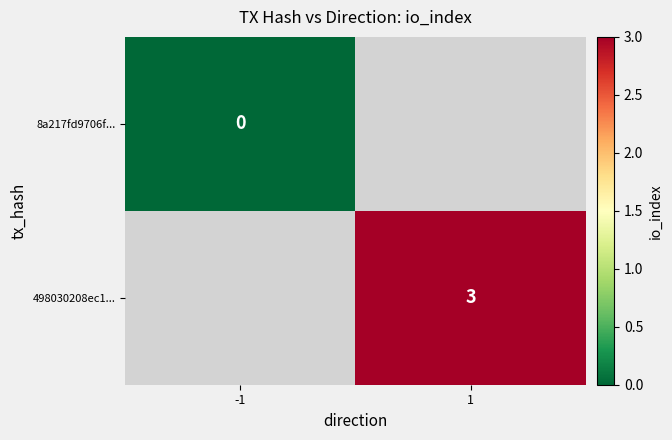

Is it true that 498030208ec1... equals 3 at 1?

True